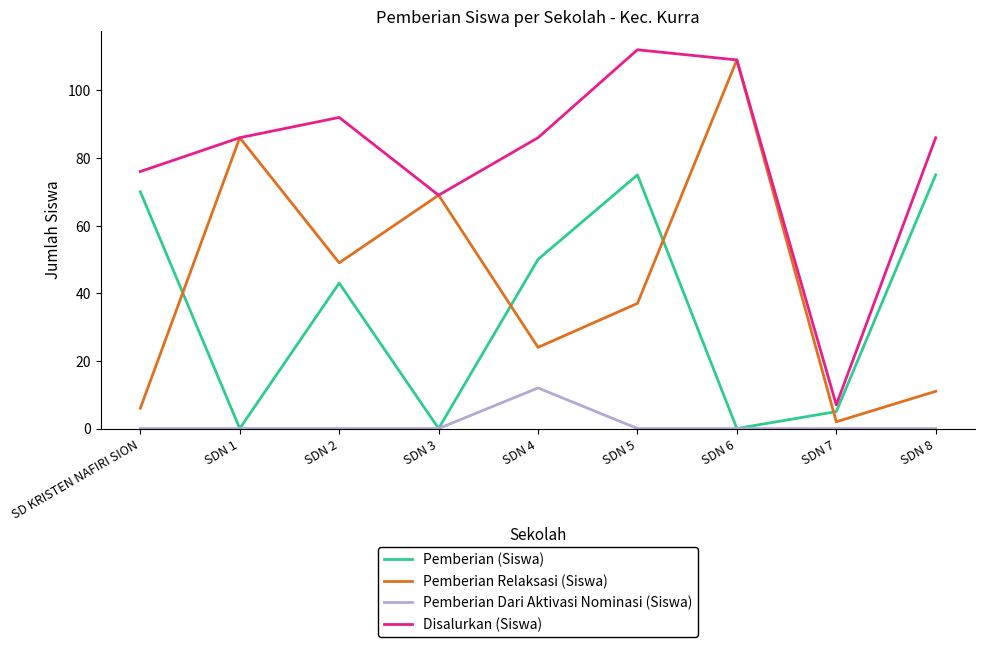

True or false: Pemberian (Siswa) and Pemberian Relaksasi (Siswa) intersect in this chart.

True